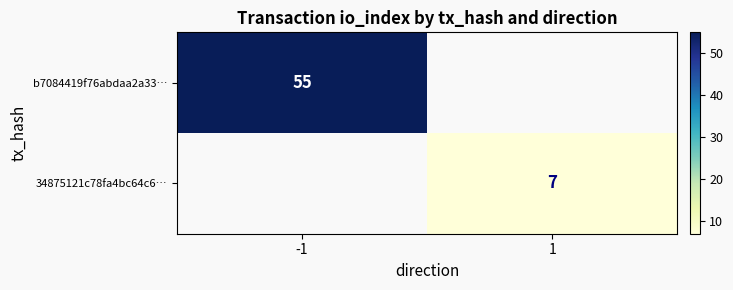

At how many categories does at least one series exceed 35?

1